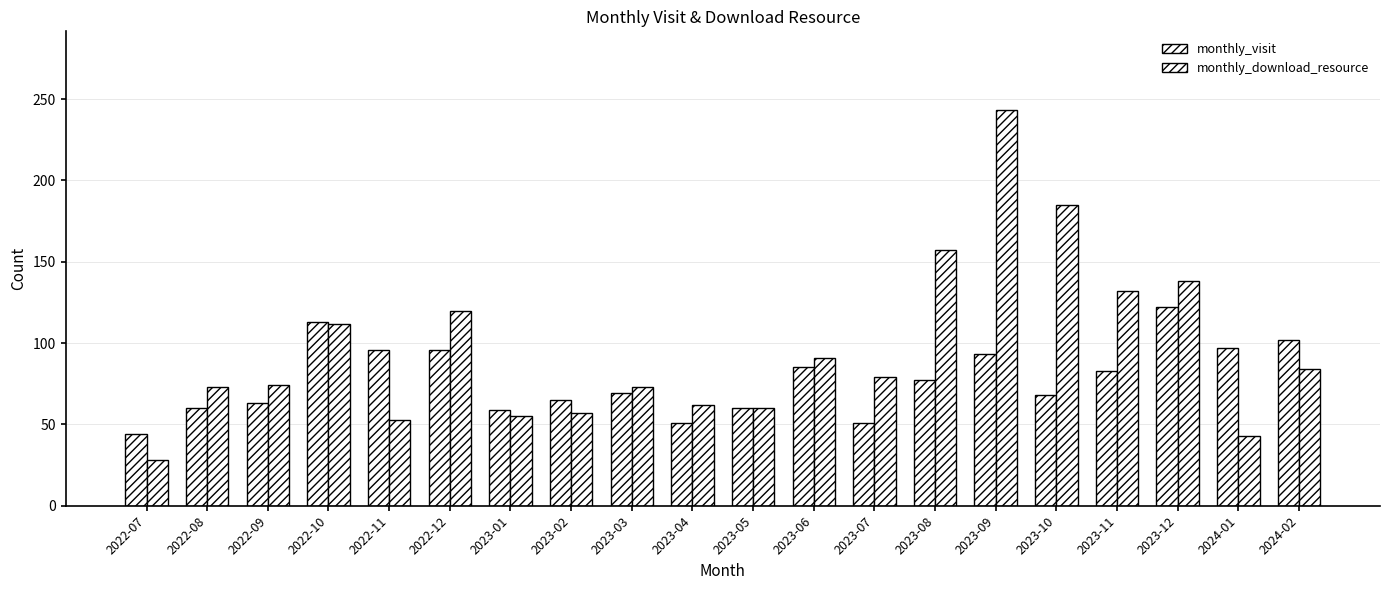

Are the bars horizontal?

No